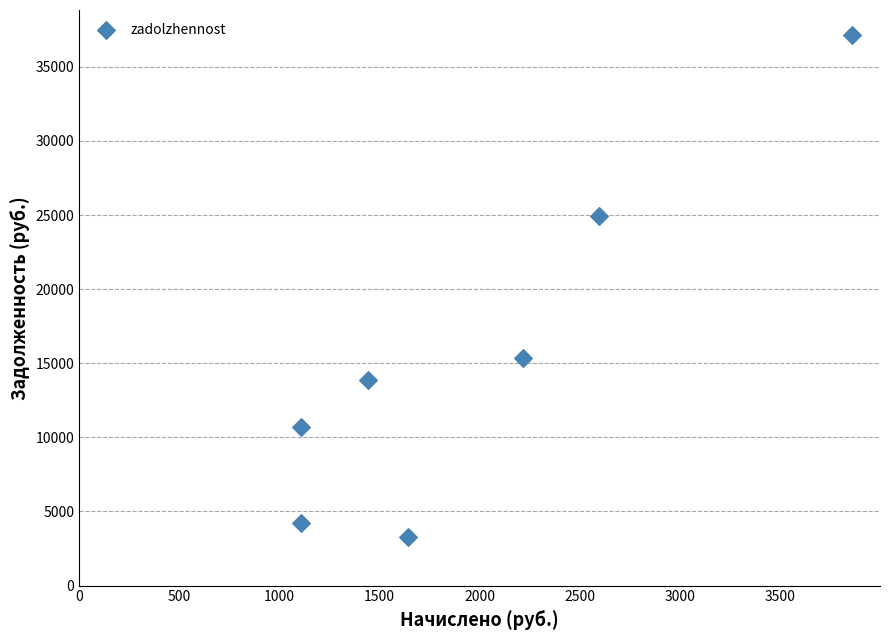

What is the range of Y values (max minus min)?

33852.5